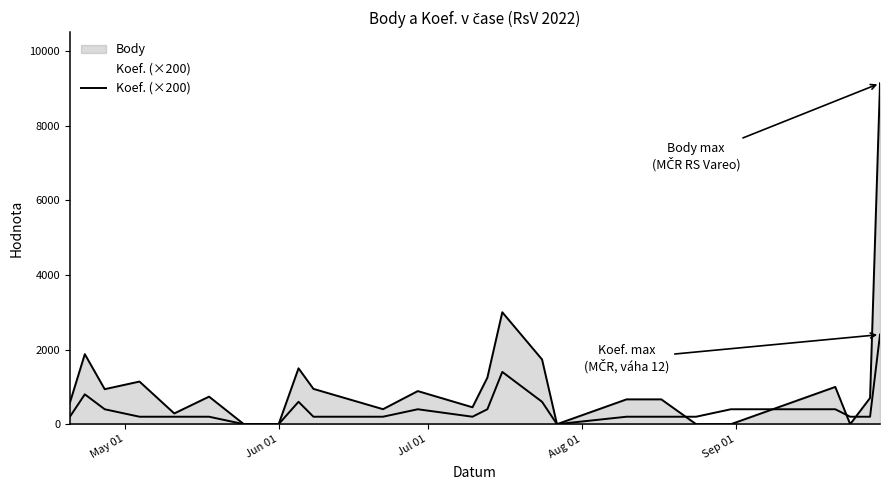

What is the value of the 9th point from the left?

600